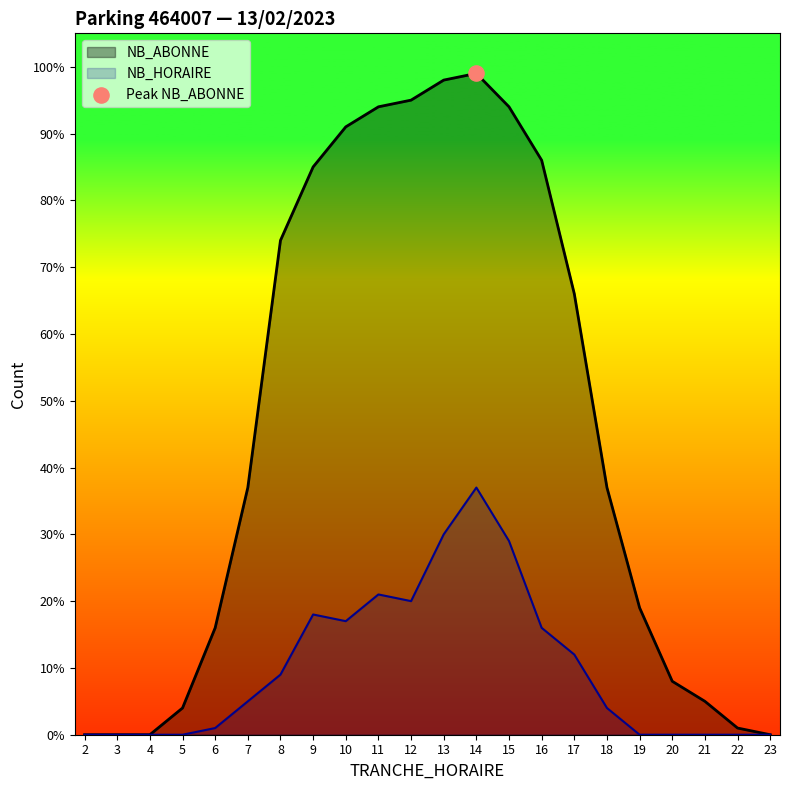

Which series contains the lowest Y value?

NB_ABONNE